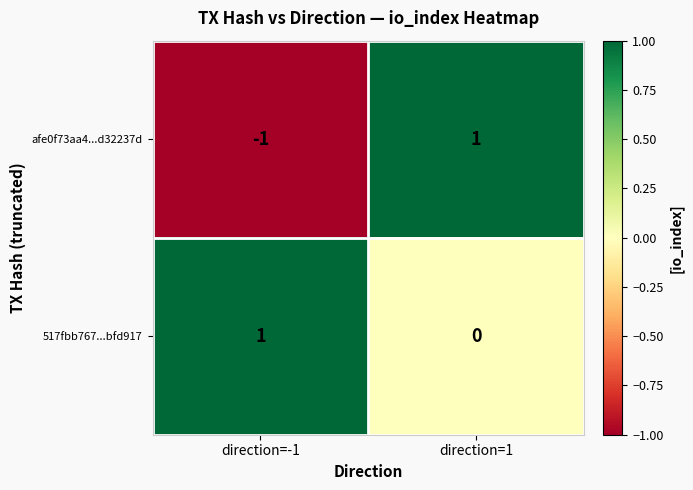

List the series in order of their overall mean, highest first.

517fbb767...bfd917, afe0f73aa4...d32237d